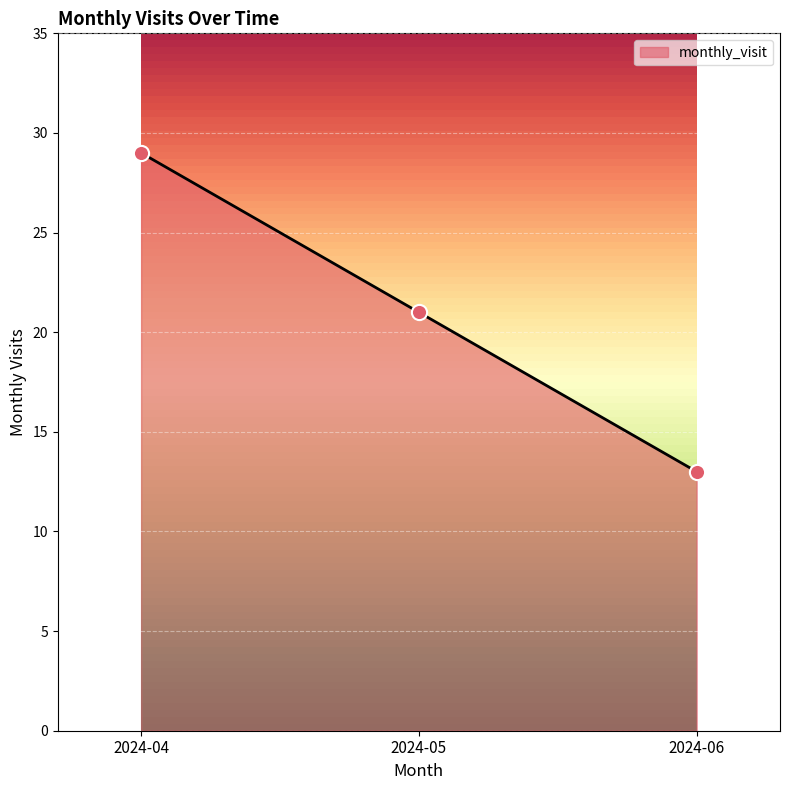

Between 2024-05 and 2024-04, which is larger?

2024-04